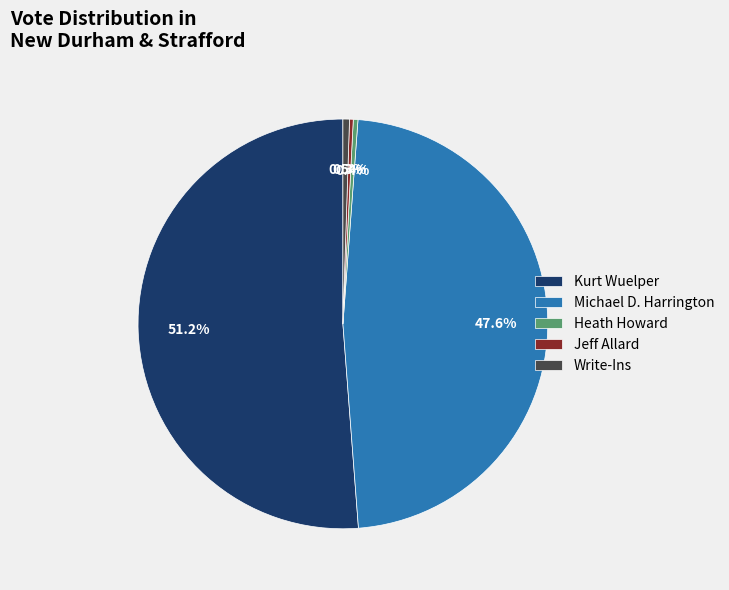

Is the sum of Michael D. Harrington and Kurt Wuelper greater than half?

Yes